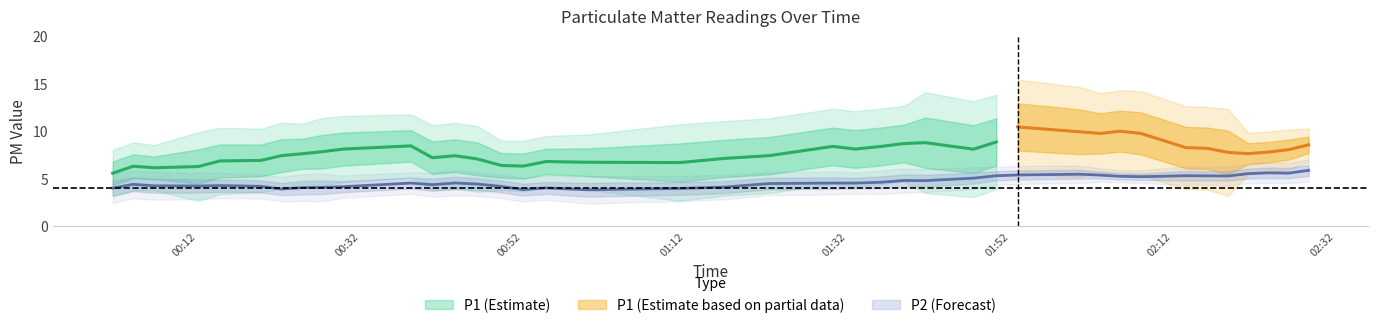

Count the number of categories in the chart.

40